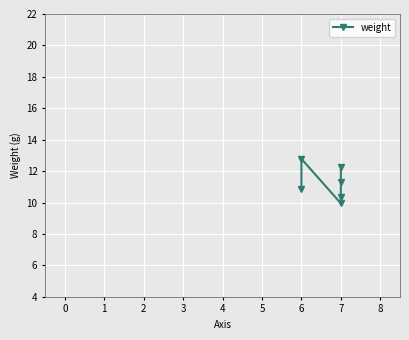

How many data points does each series have?

6